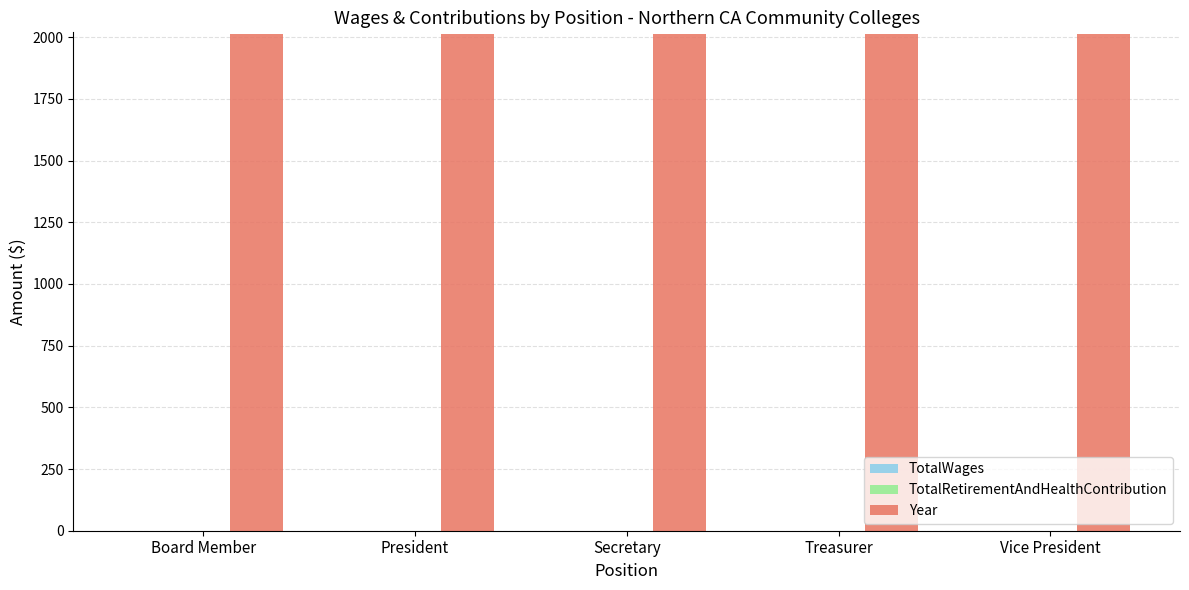

Reading left to right, transcribe all the data shown in this chart.

TotalWages: 0	0	0	0	0
TotalRetirementAndHealthContribution: 0	0	0	0	0
Year: 2015	2015	2015	2015	2015